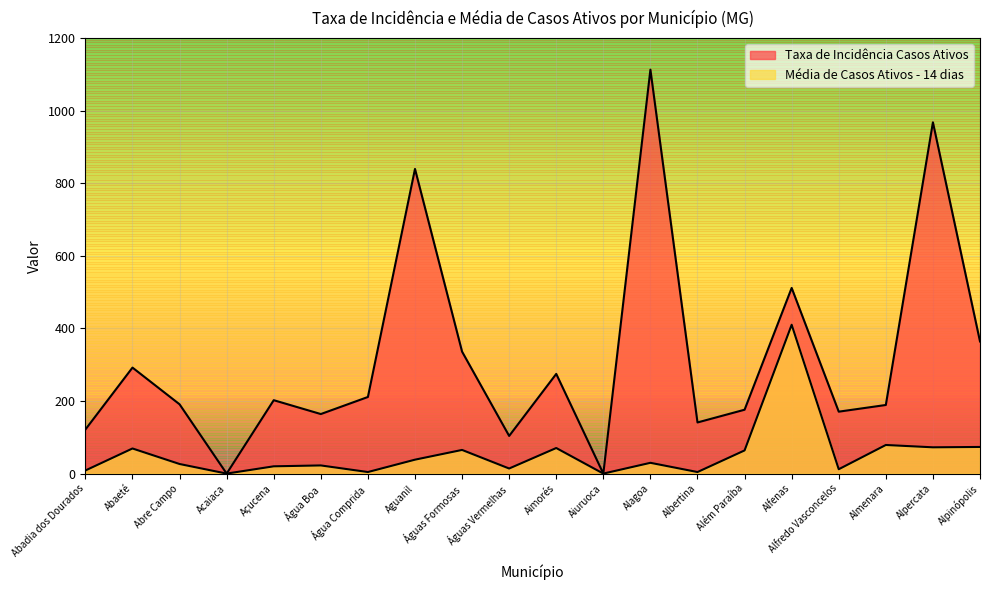

True or false: Média de Casos Ativos - 14 dias and Taxa de Incidência Casos Ativos intersect in this chart.

False